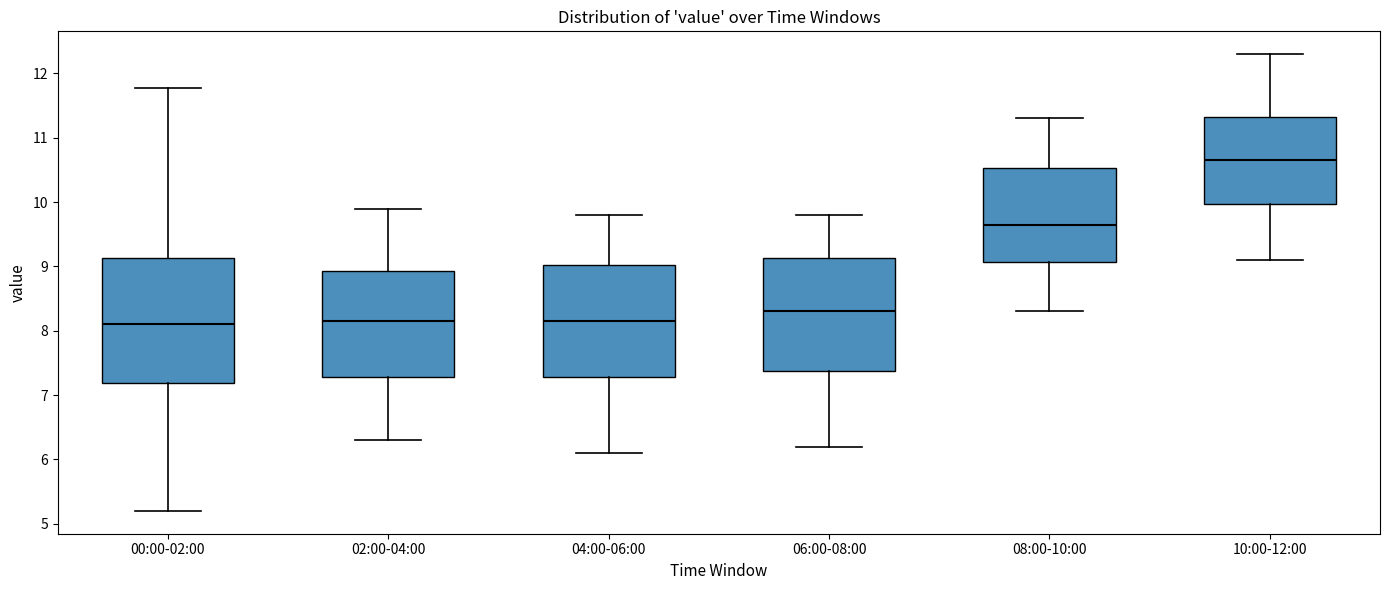

Which box is the tallest, from its lower edge to its upper edge?

00:00-02:00